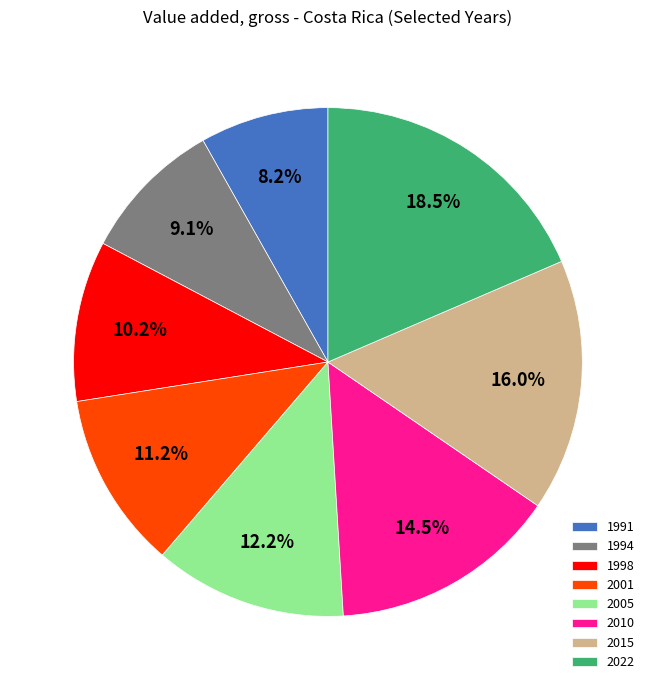

To the nearest percent, what portion does 1991 represent?

8%